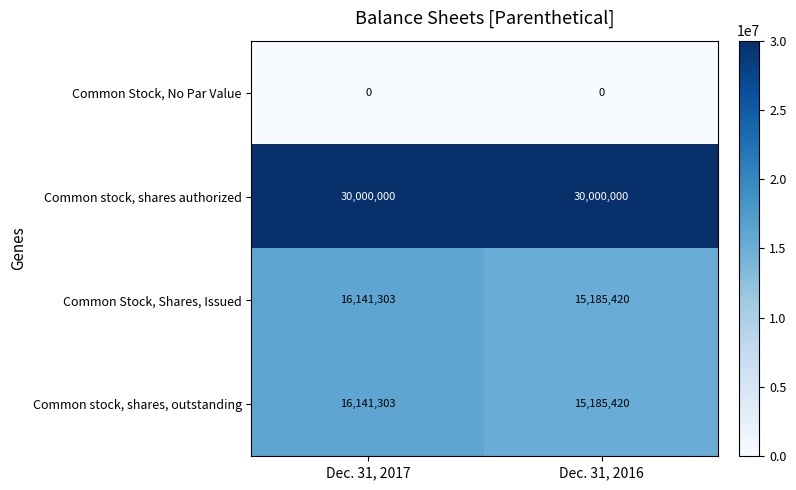

At which category is the sum across all series the highest?

Dec. 31, 2017